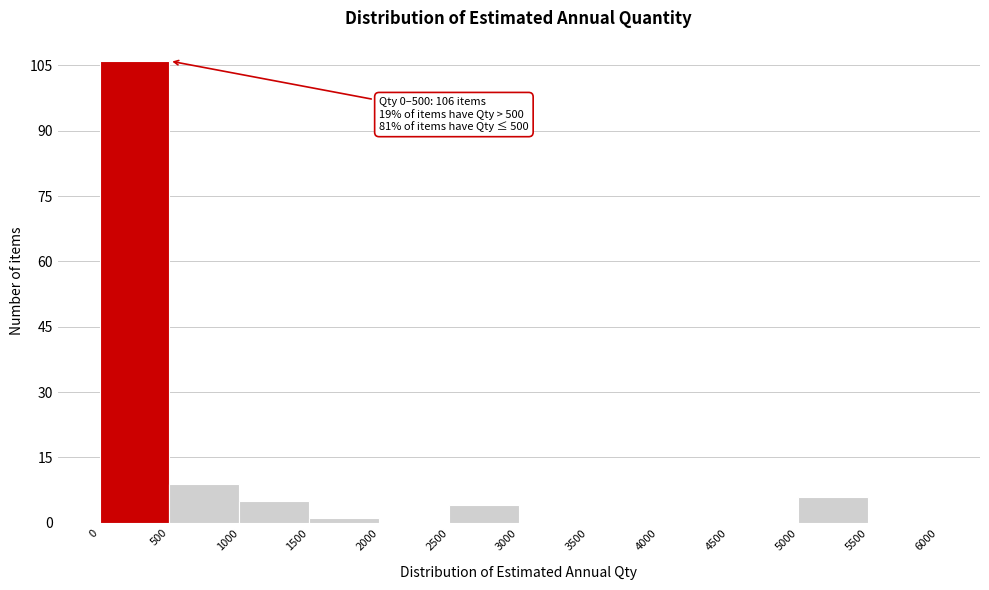

Over which range of the x-axis is the bar tallest?

0 to 500